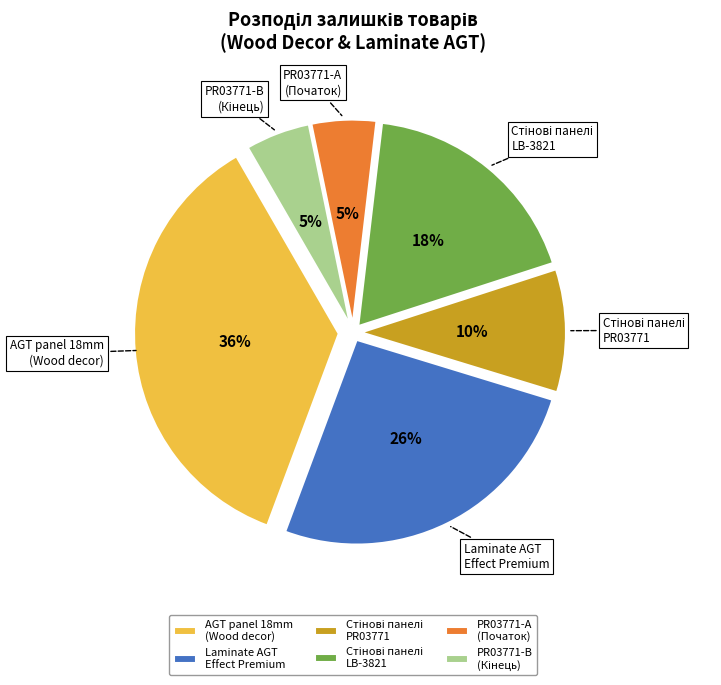

To the nearest percent, what portion does AGT panel 18mm (Wood decor) represent?

36%